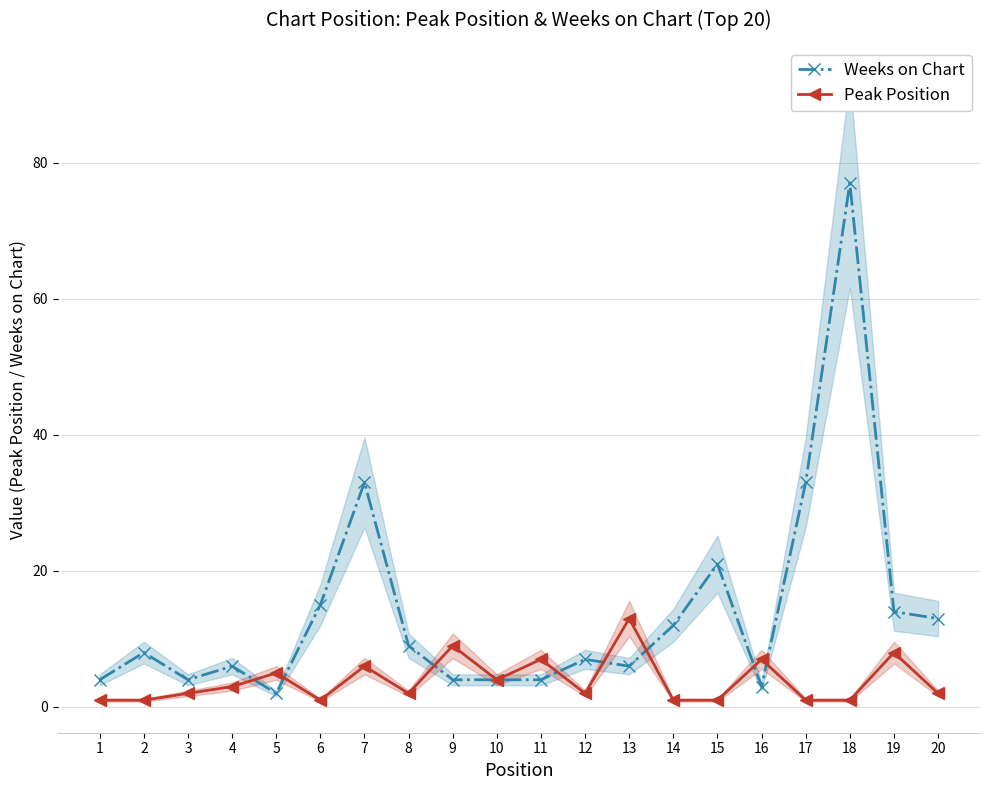

Reading left to right, extract all data points from this chart.

Weeks on Chart: 4	8	4	6	2	15	33	9	4	4	4	7	6	12	21	3	33	77	14	13
Peak Position: 1	1	2	3	5	1	6	2	9	4	7	2	13	1	1	7	1	1	8	2